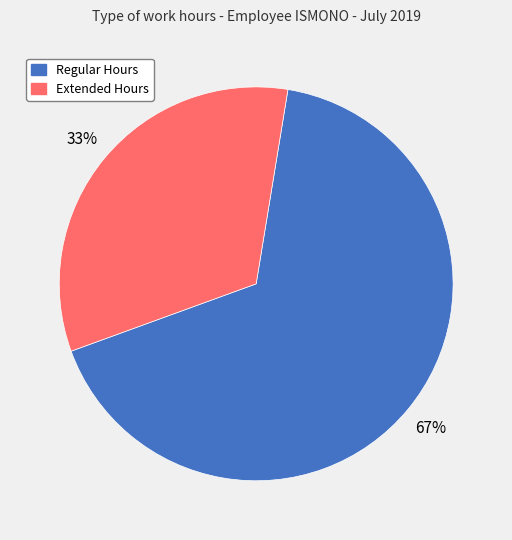

How many slices are in this pie chart?

2